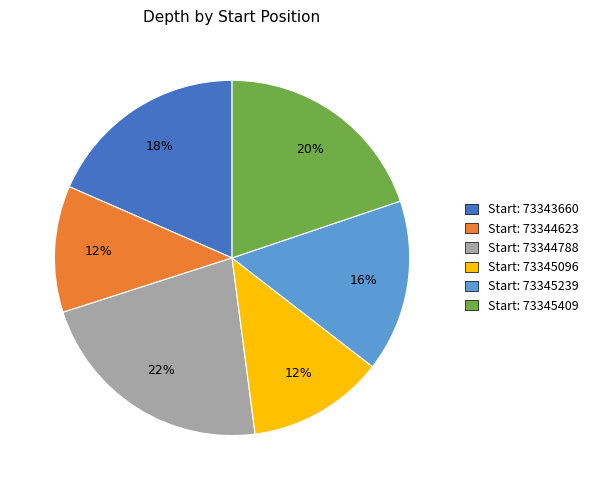

Do Start: 73344788 and Start: 73345239 together represent more than half of the pie?

No